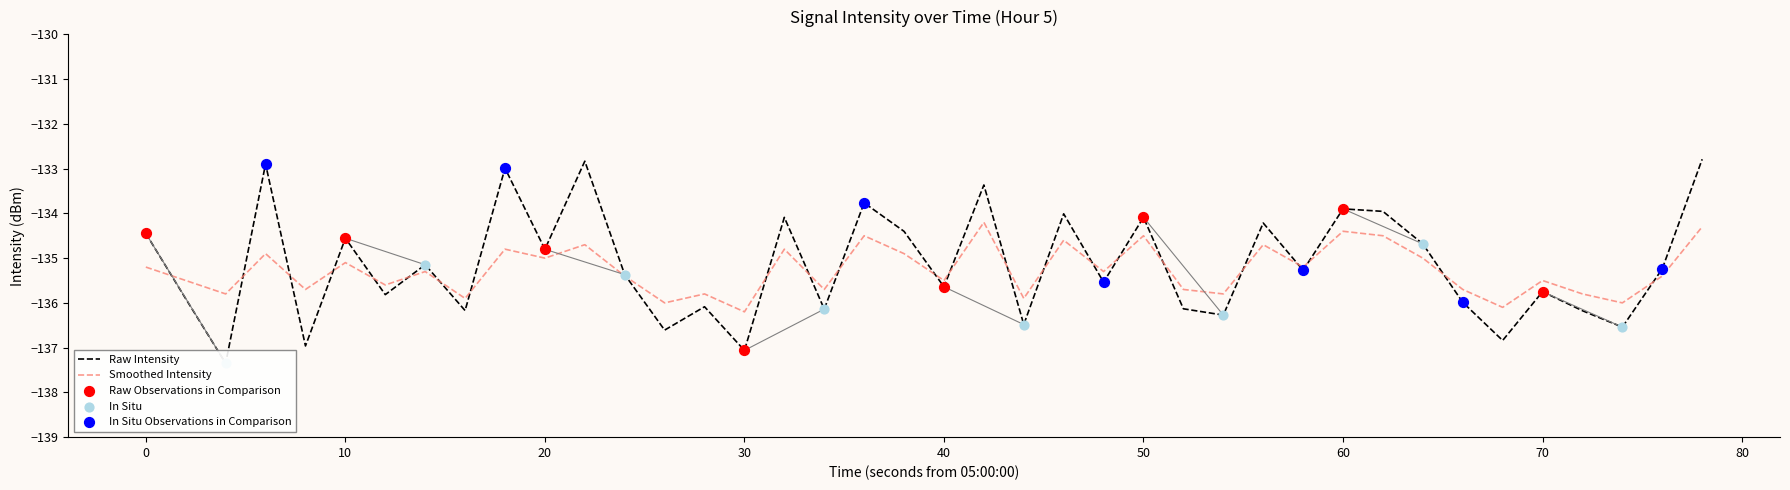

Is it true that Smoothed Intensity equals -135.2 at 0?

True